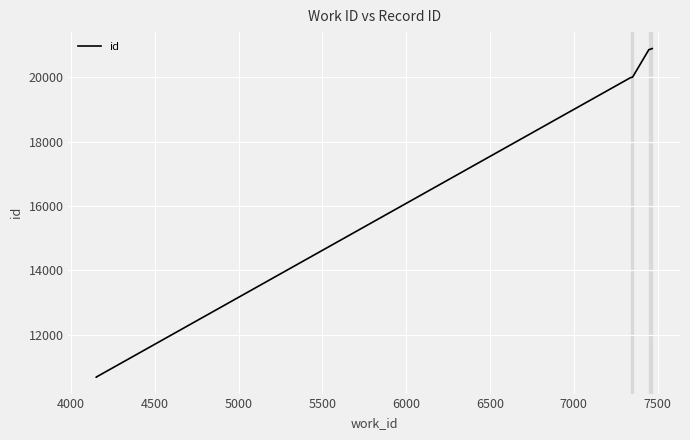

True or false: there are more than 1 points higher than both neighbors.

False